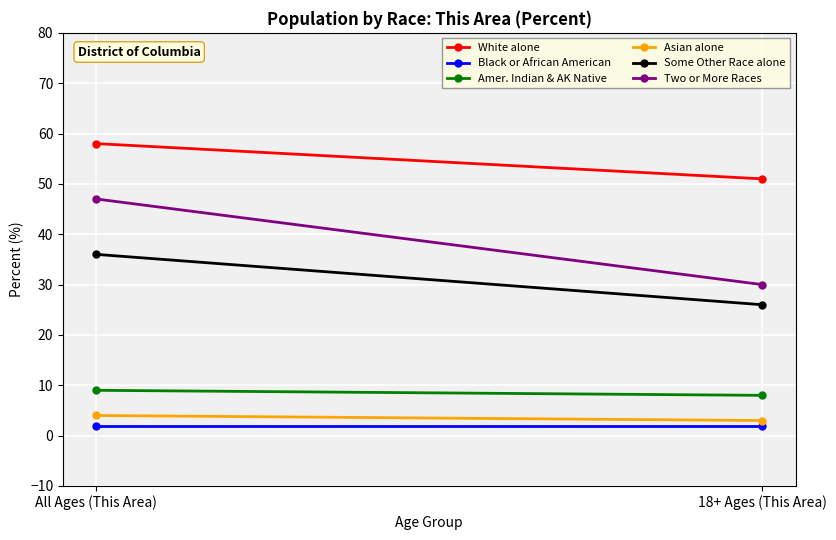

Between 18+ Ages (This Area) and All Ages (This Area), which is larger?

All Ages (This Area)